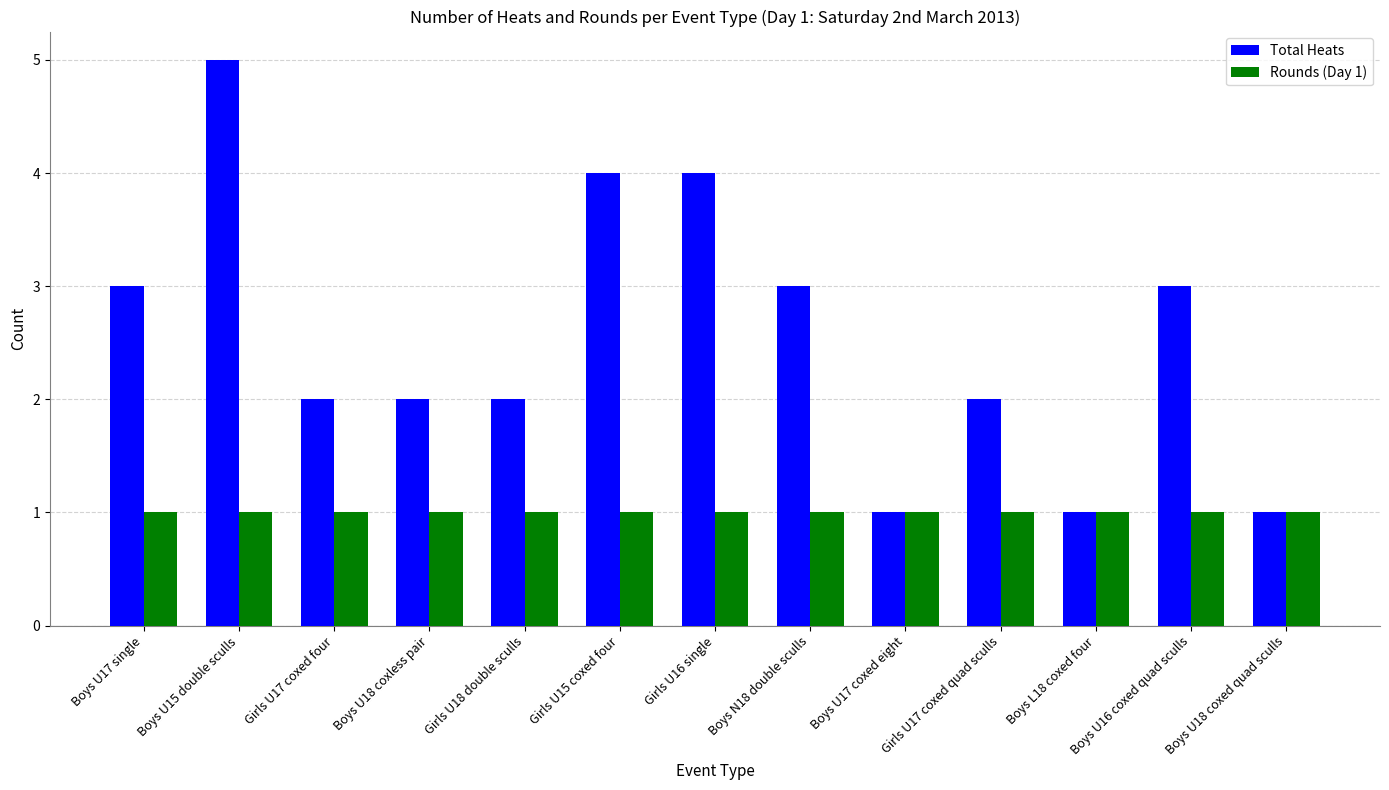

The value of Total Heats at Boys L18 coxed four is 1. True or false?

True